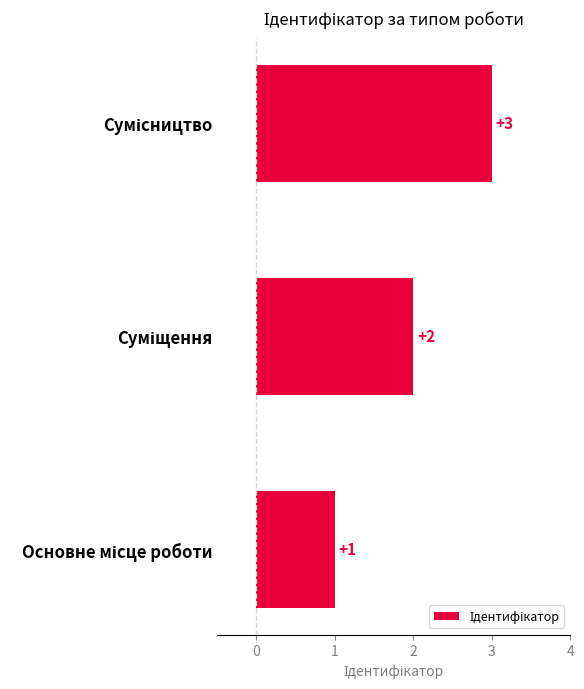

What is the greatest value displayed?

3